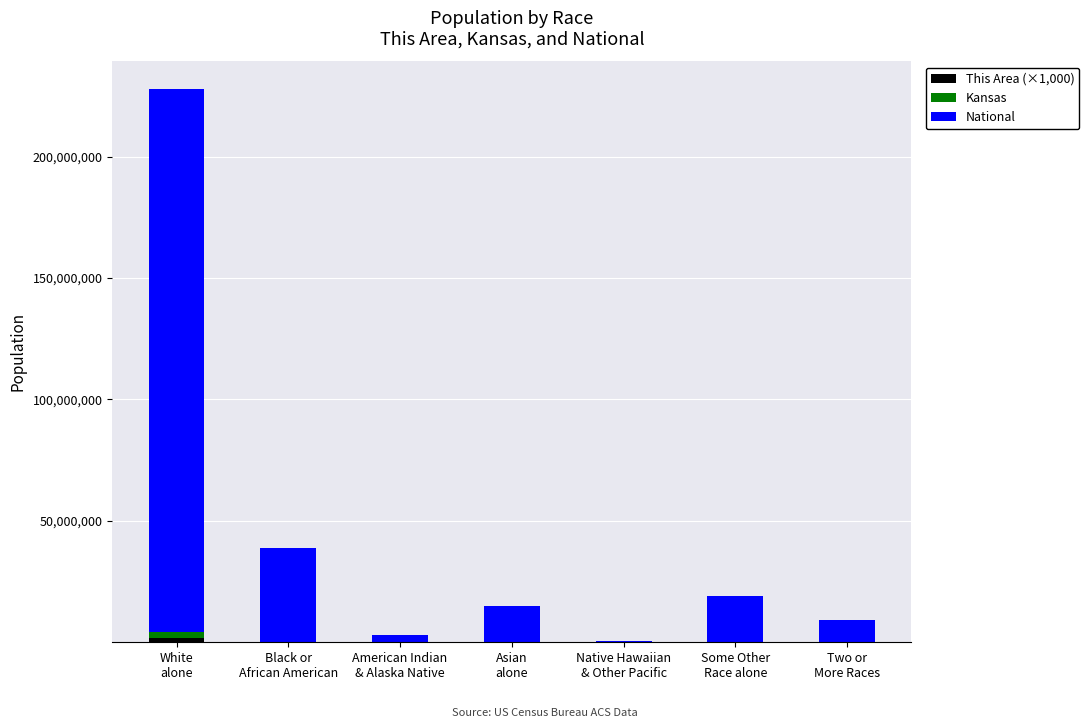

Are the bars horizontal?

No